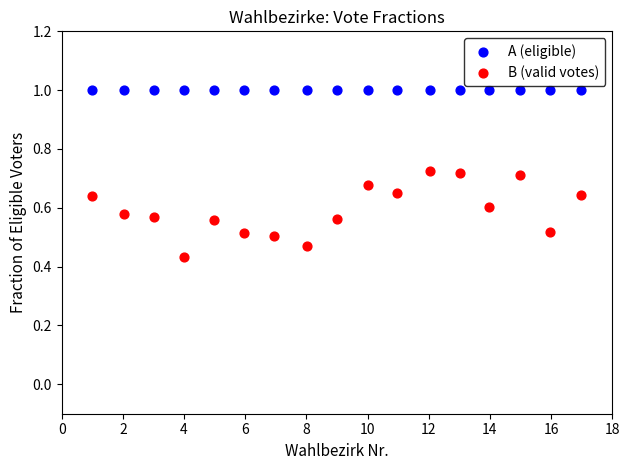

Which series reaches the maximum Y coordinate?

A (eligible)